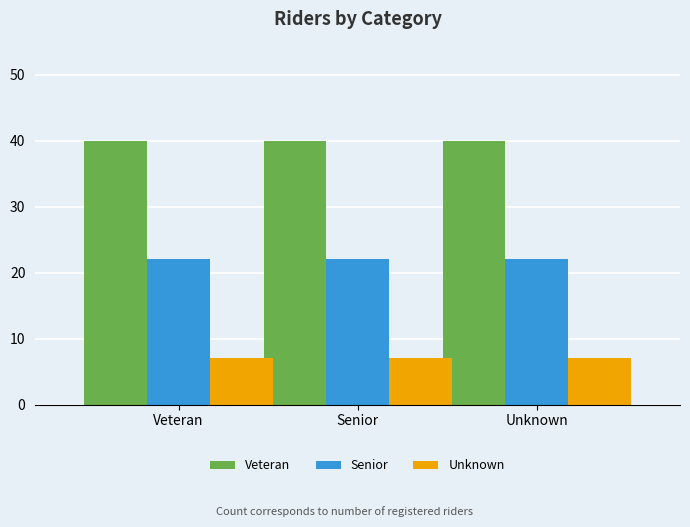

What is the maximum value shown in the chart?

40